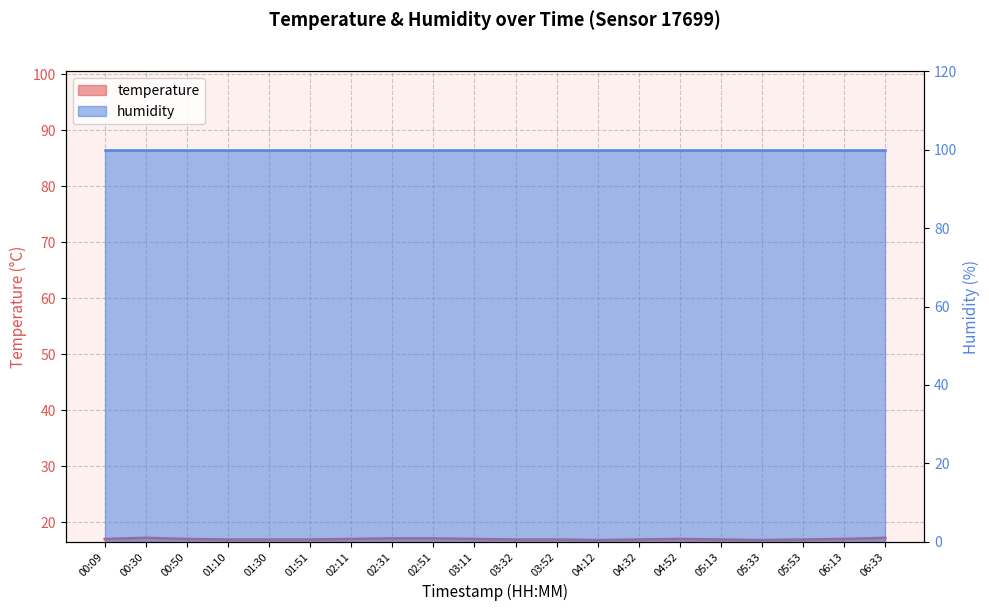

What is the label of the 9th point from the right?

03:52